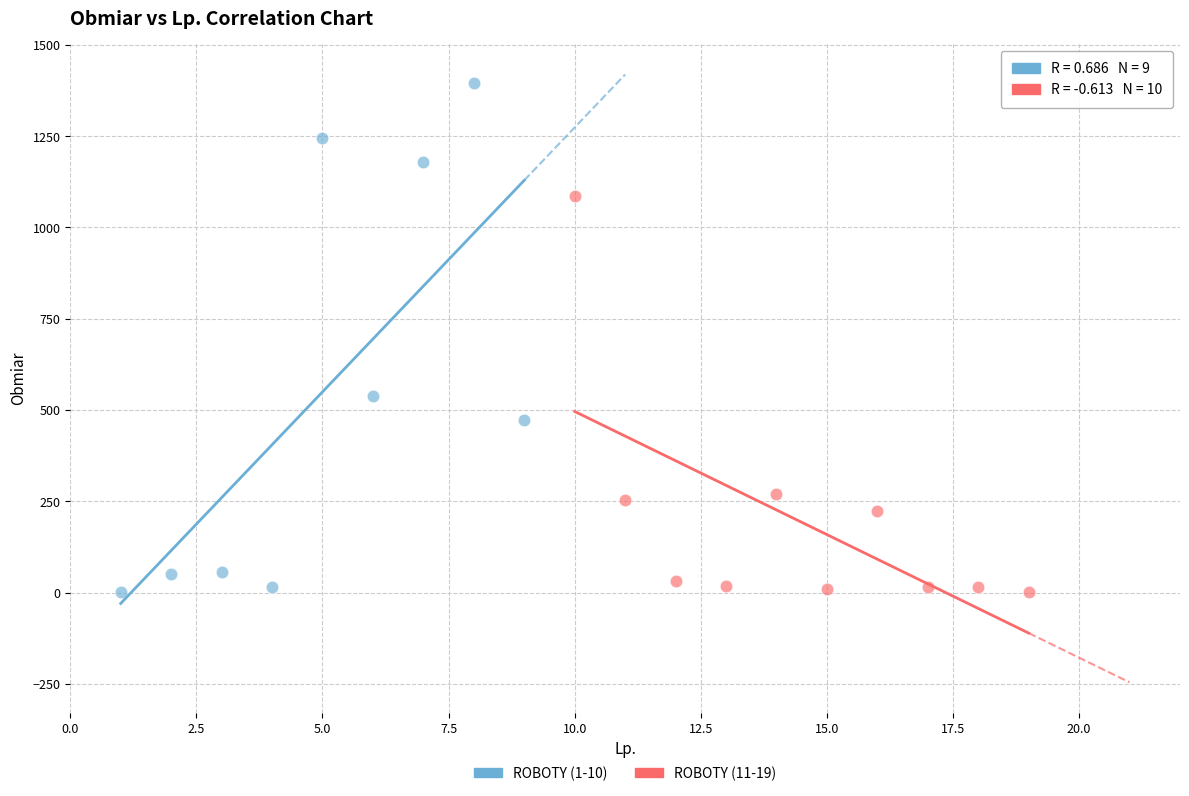

Which series contains the highest Y value?

ROBOTY (1-10)